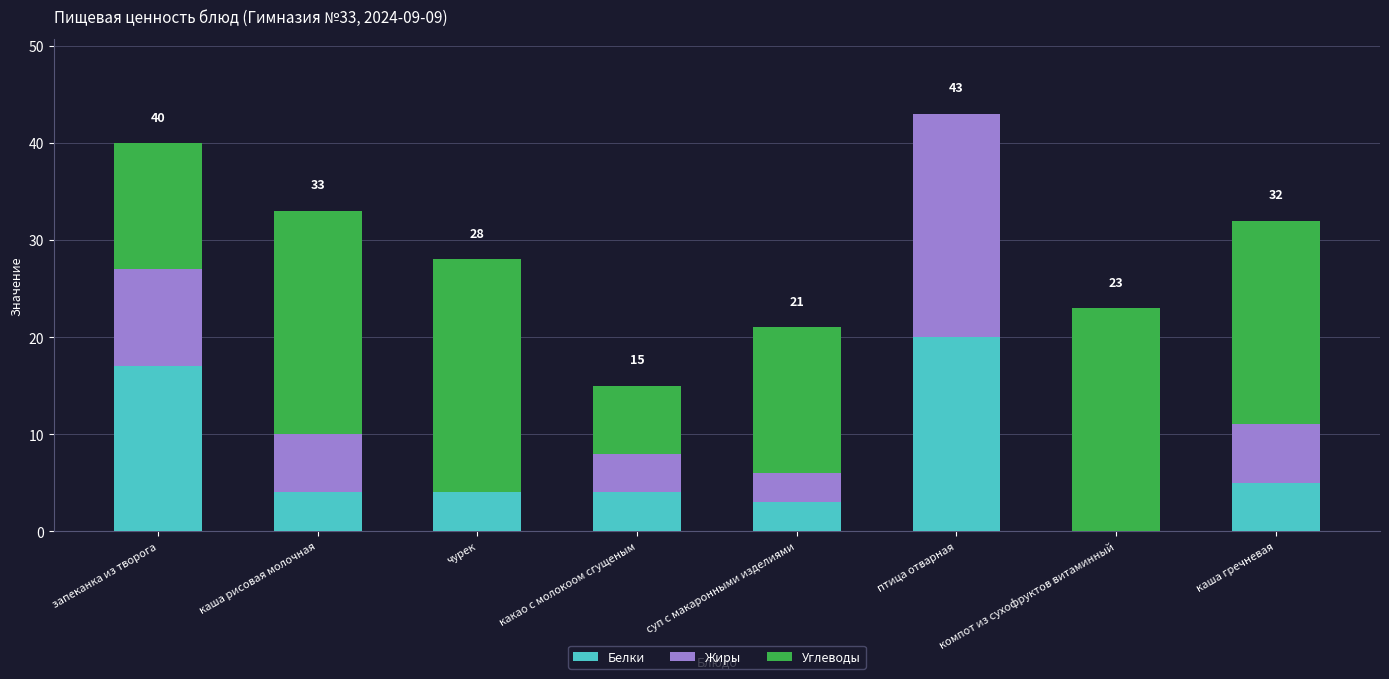

What is the highest value of the Белки series?

20